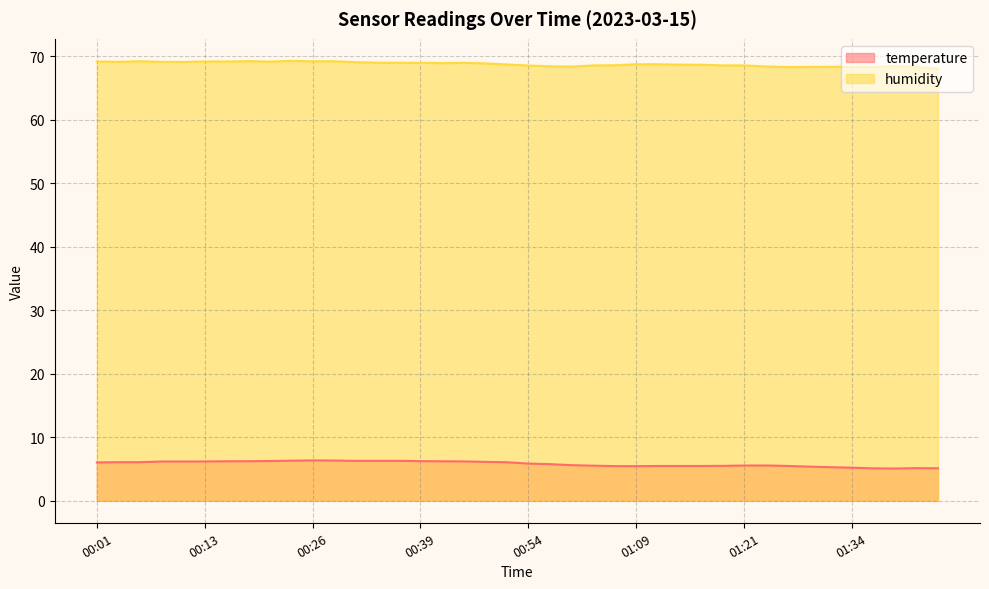

Where does the temperature series first go above 6?

00:01